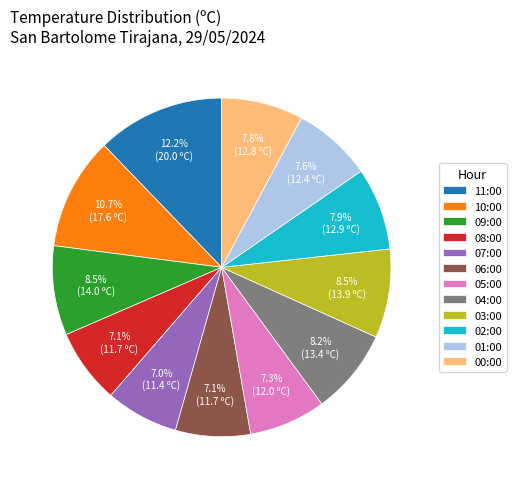

To the nearest percent, what portion does 06:00 represent?

7%